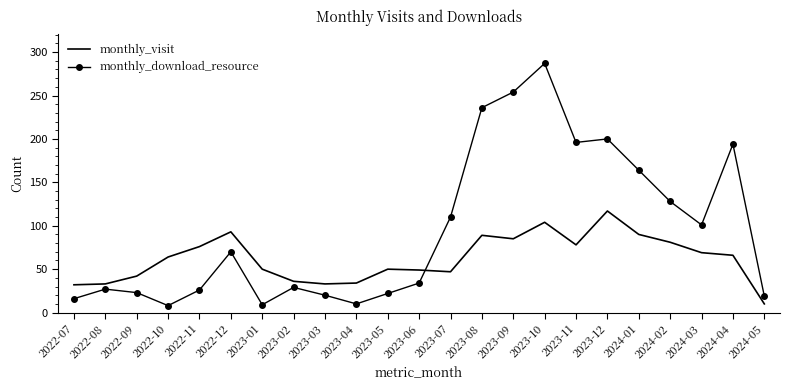

The monthly_visit series shows 33 at 2022-08. True or false?

True